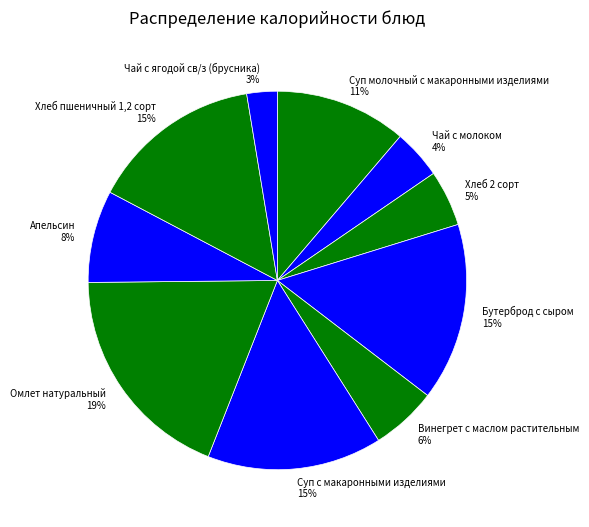

To the nearest percent, what is the difference between the Винегрет с маслом растительным and Омлет натуральный slice percentages?

13%